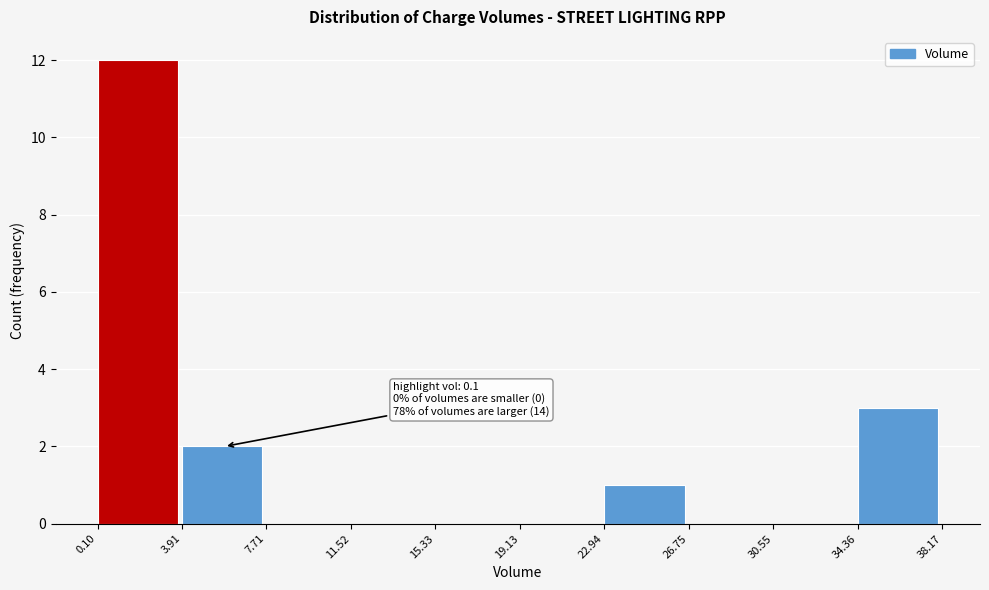

Over which range of the x-axis is the bar tallest?

0.10 to 3.91